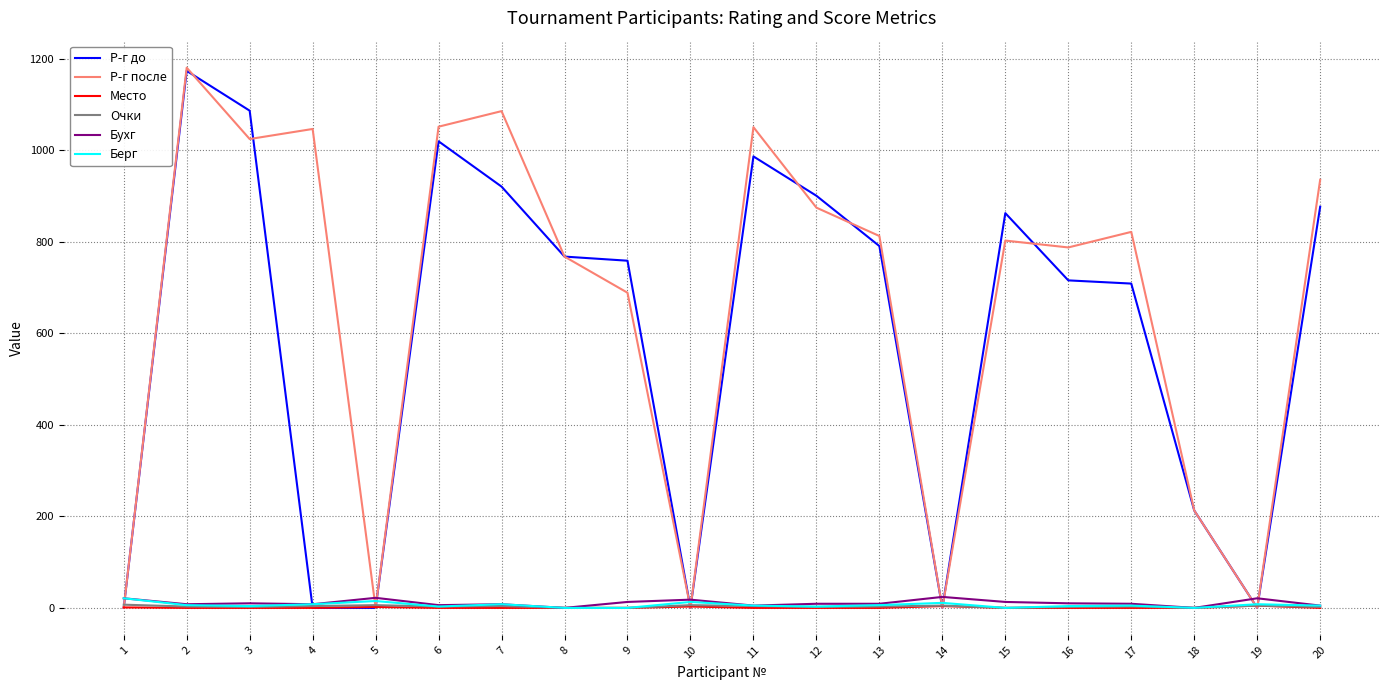

How many series are shown in this chart?

6